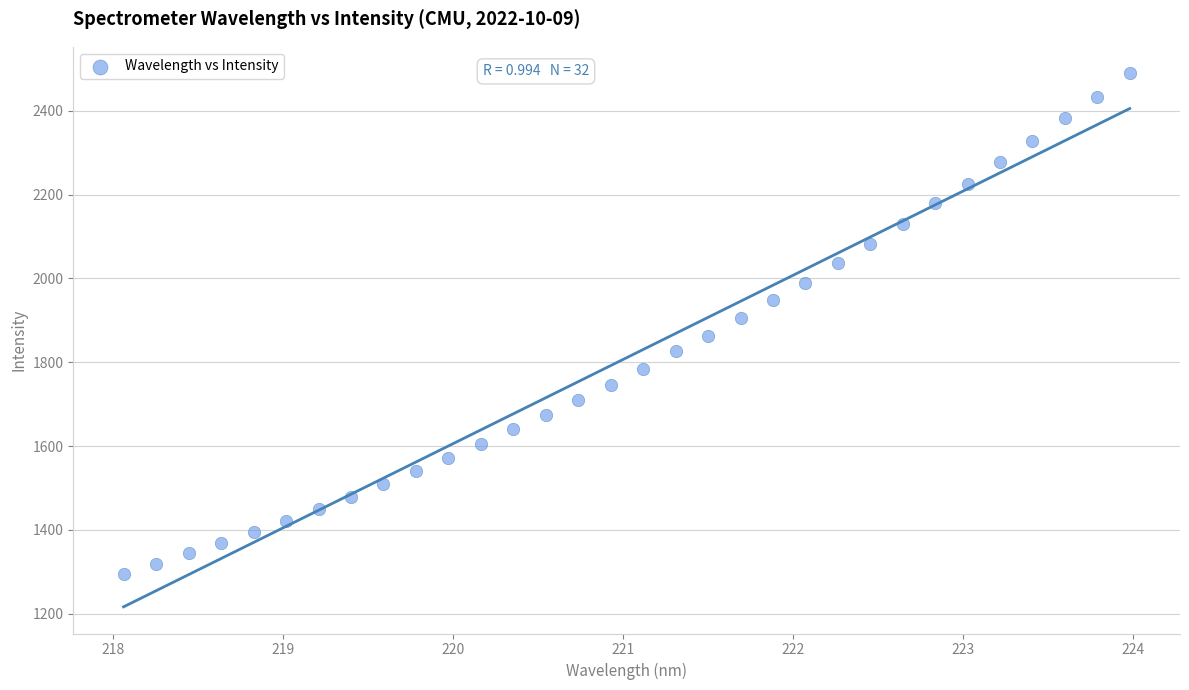

What is the range of X values (max minus min)?

5.9